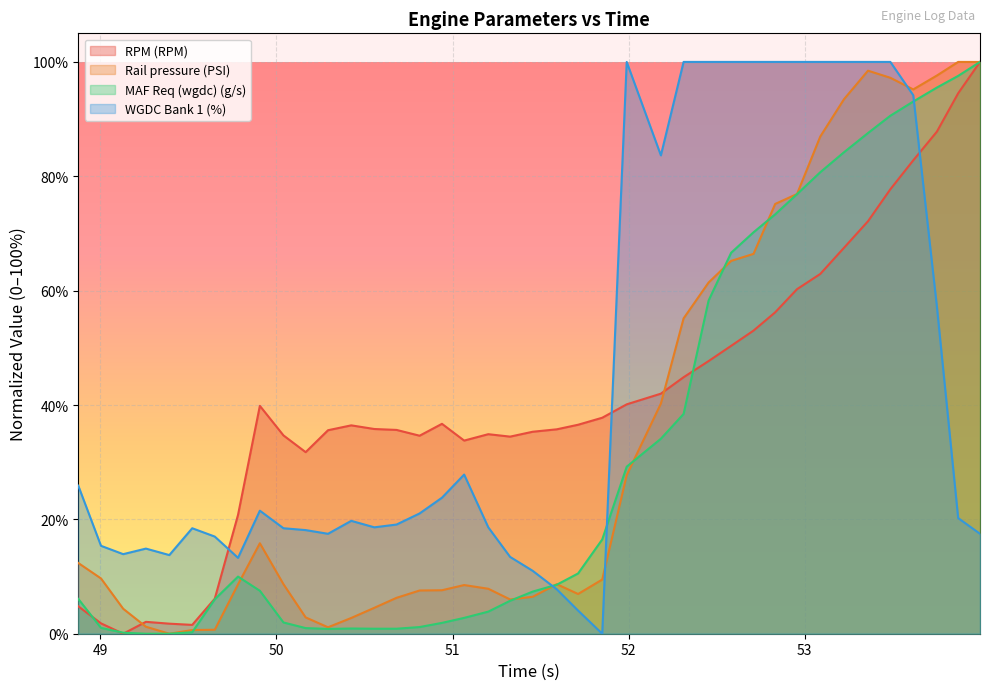

Read the Rail pressure (PSI) value at 49.65.

0.7